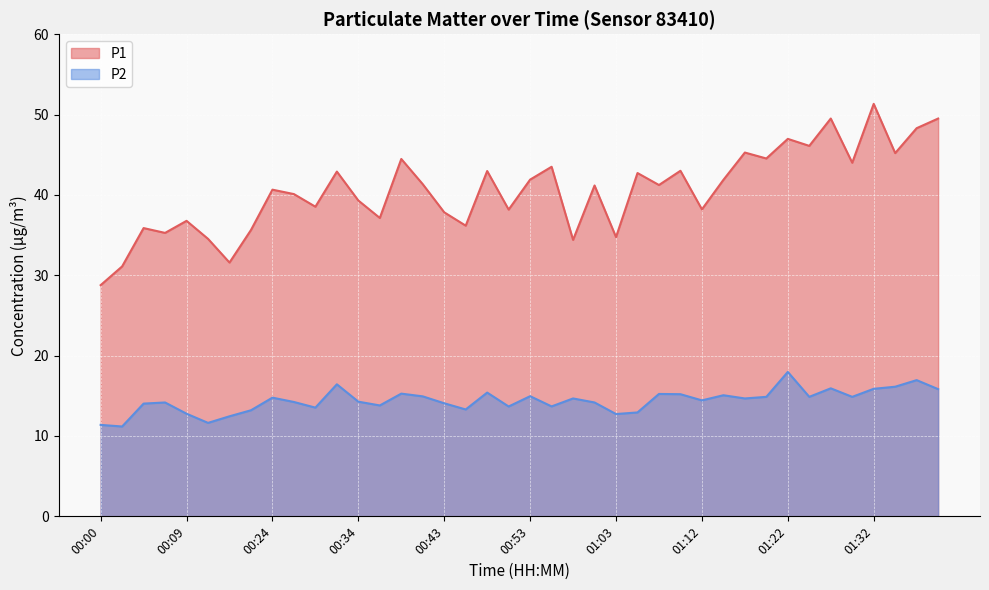

Which series changed the most between 00:07 and 00:36?

P1